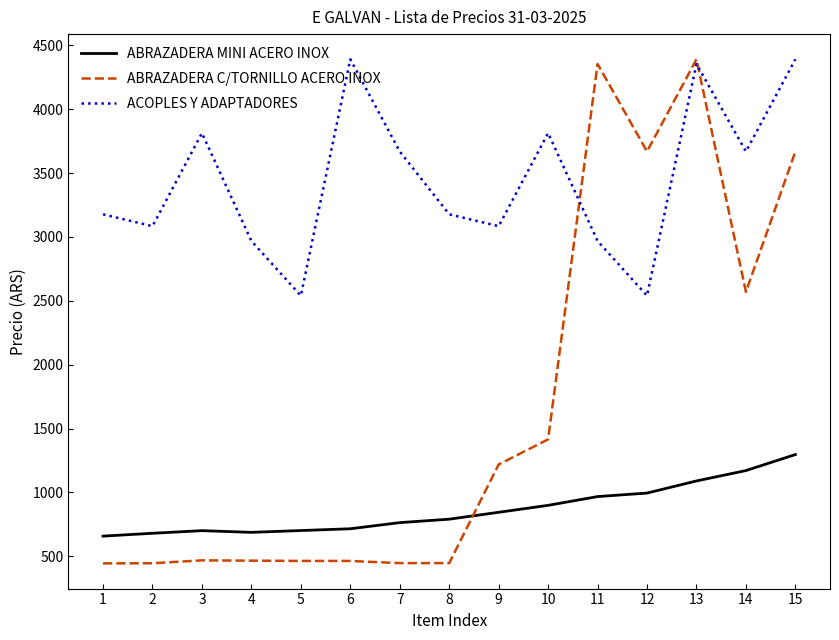

What is the highest value of the ABRAZADERA C/TORNILLO ACERO INOX series?

4390.0